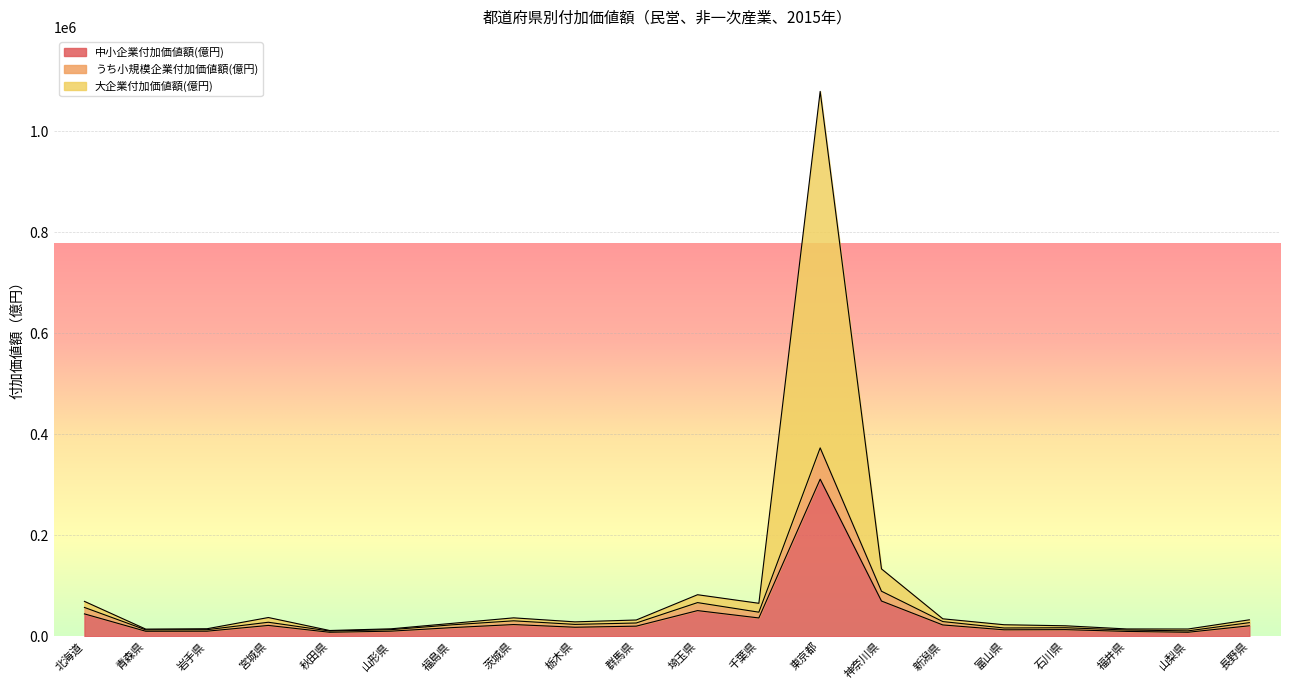

What is the difference between the うち小規模企業付加価値額(億円) values at 福島県 and 青森県?

9996.7